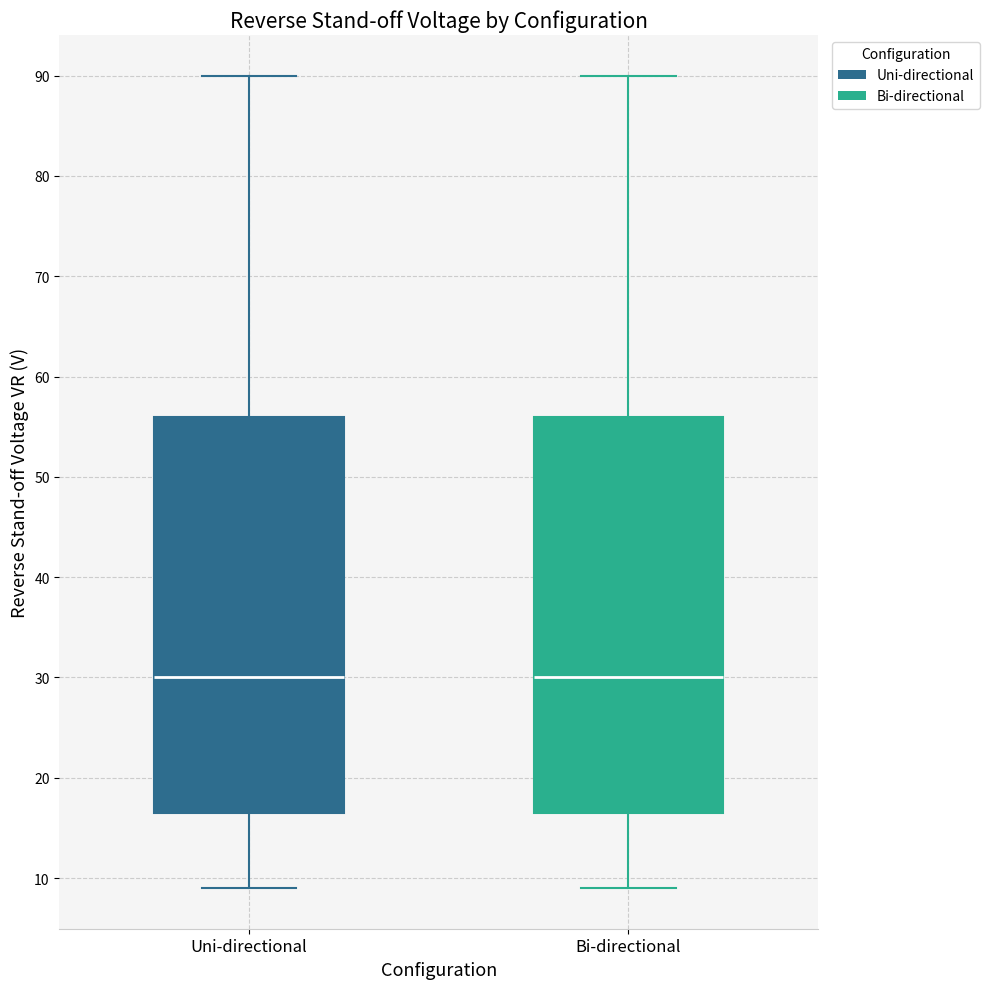

Reading left to right, read every box against the y-axis: the position of its median line, the range the box covers, and the ends of its whiskers. The values are not printed on the chart, so give them approximately, as read against the axis.

Uni-directional: median 30, box 17 to 56, whiskers 9 to 90
Bi-directional: median 30, box 17 to 56, whiskers 9 to 90